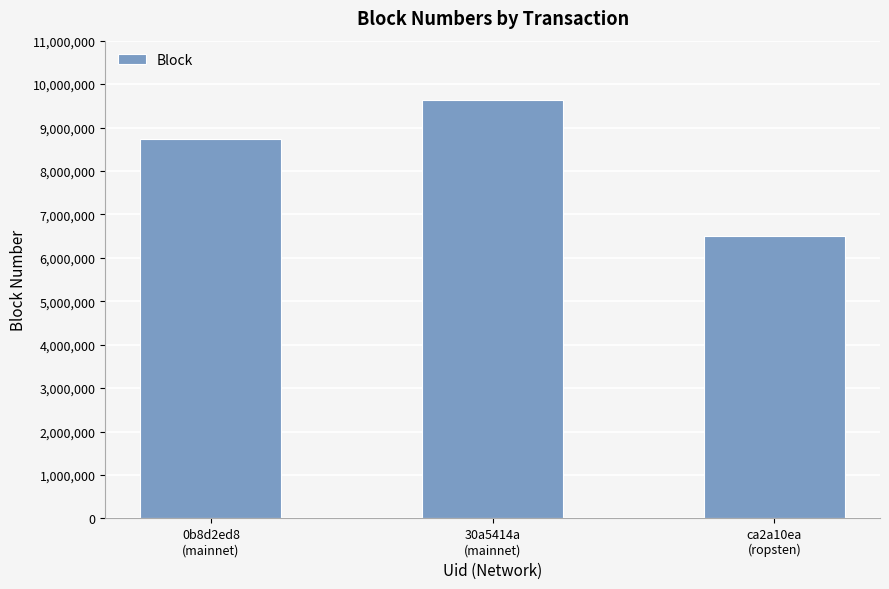

Reading left to right, list all the values displayed in this chart.

8746899	9645317	6510960